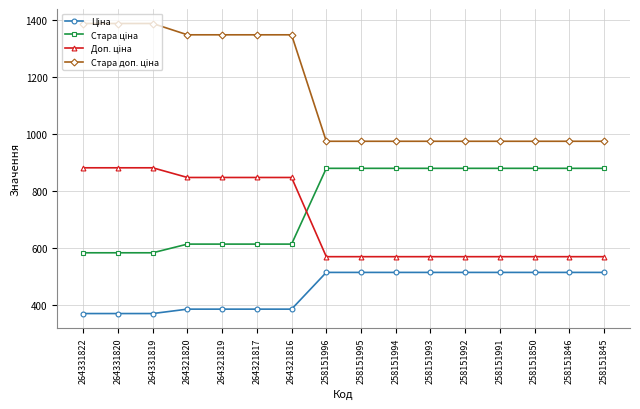

At how many categories does at least one series exceed 932?

16